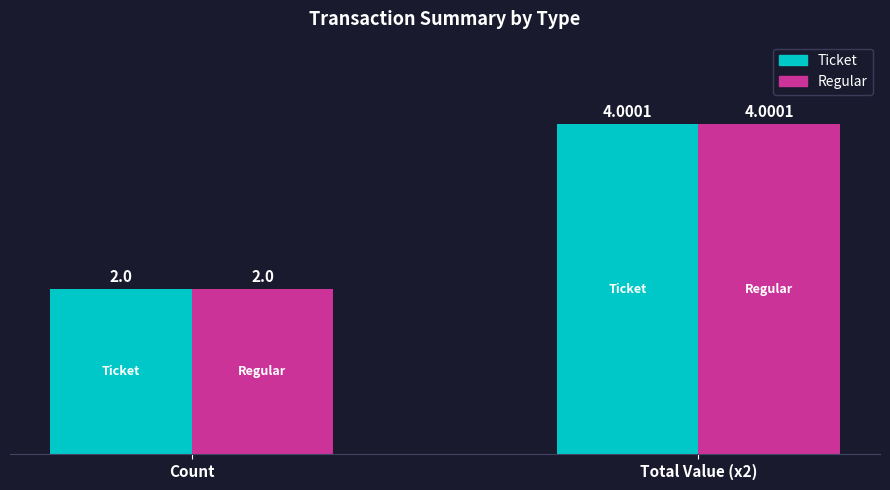

The value of Regular at Count is 1.4. True or false?

False